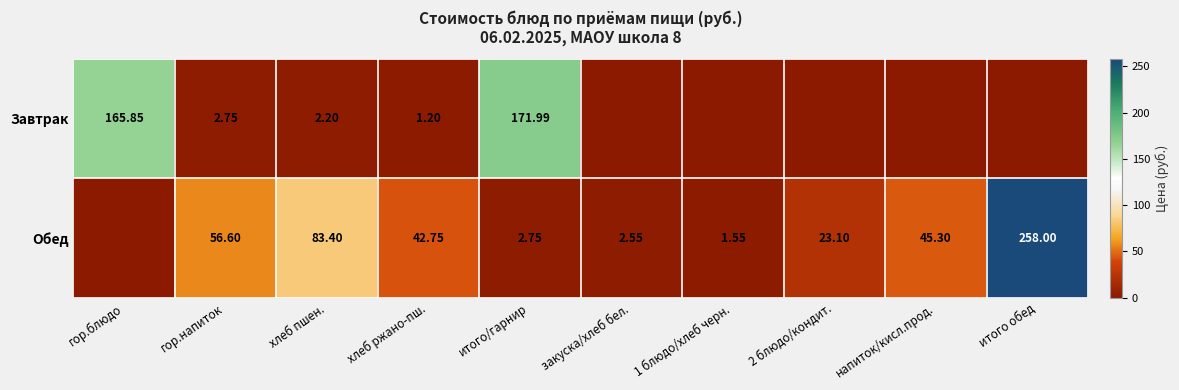

How many series are shown in this chart?

2